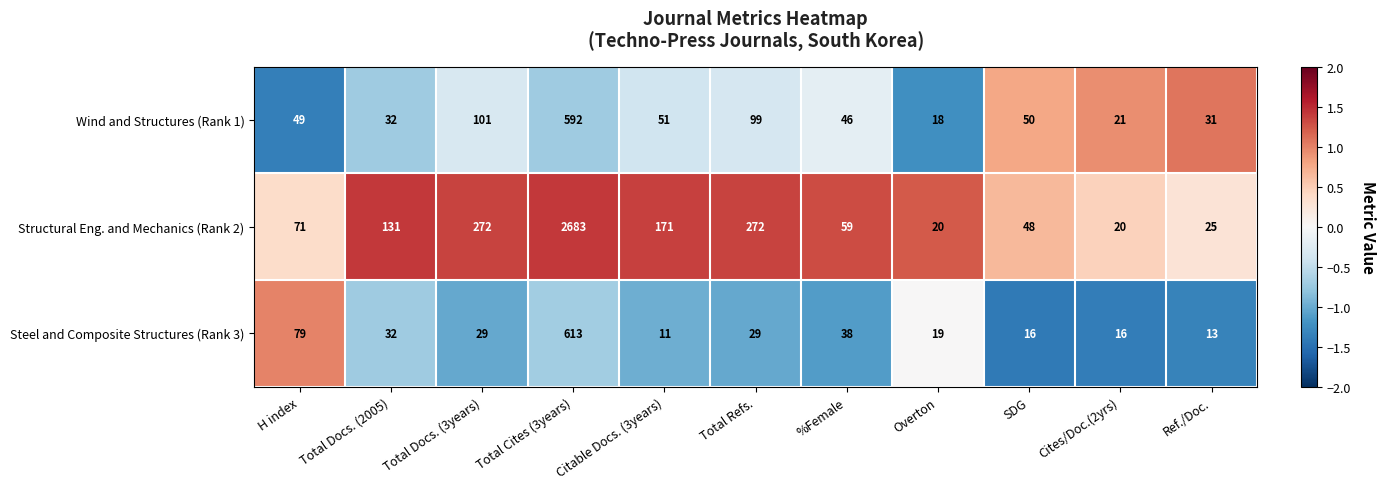

What is the minimum value shown in the chart?

11